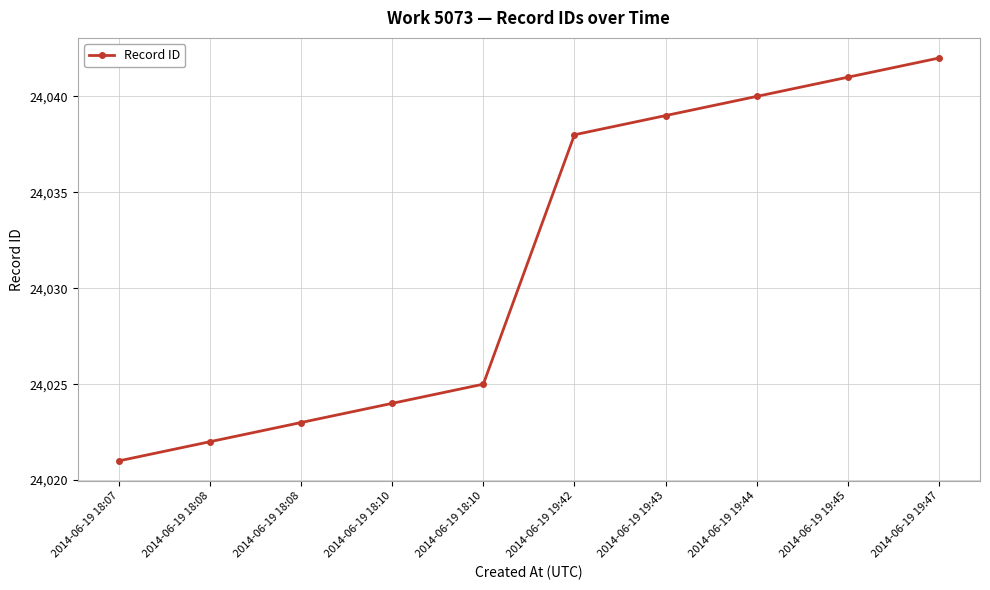

How many values are below 24038?

5